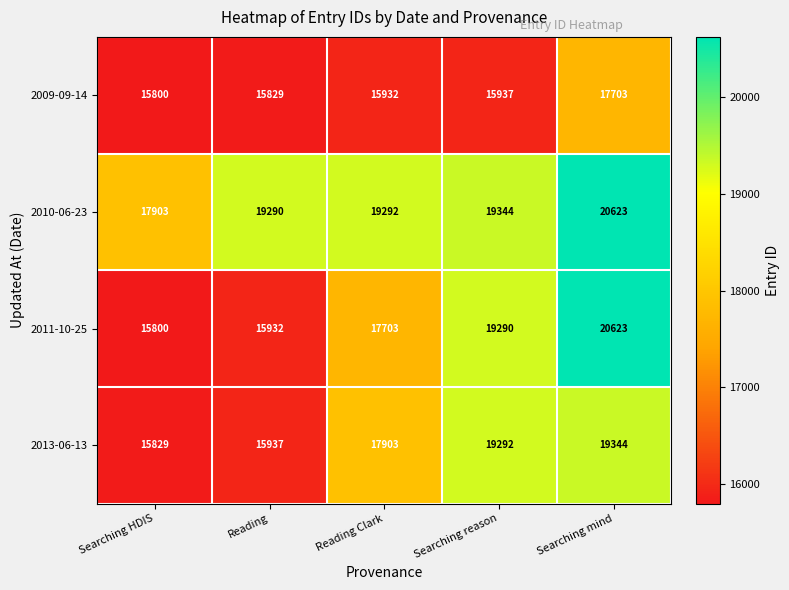

Which label corresponds to the smallest value in the chart?

Searching HDIS